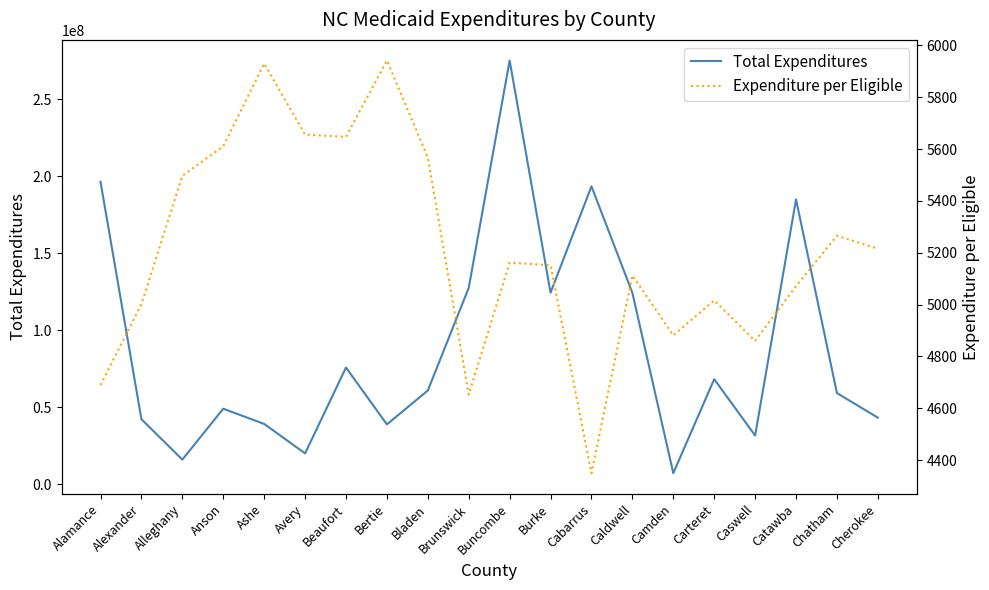

What is the smallest value displayed?

4349.6